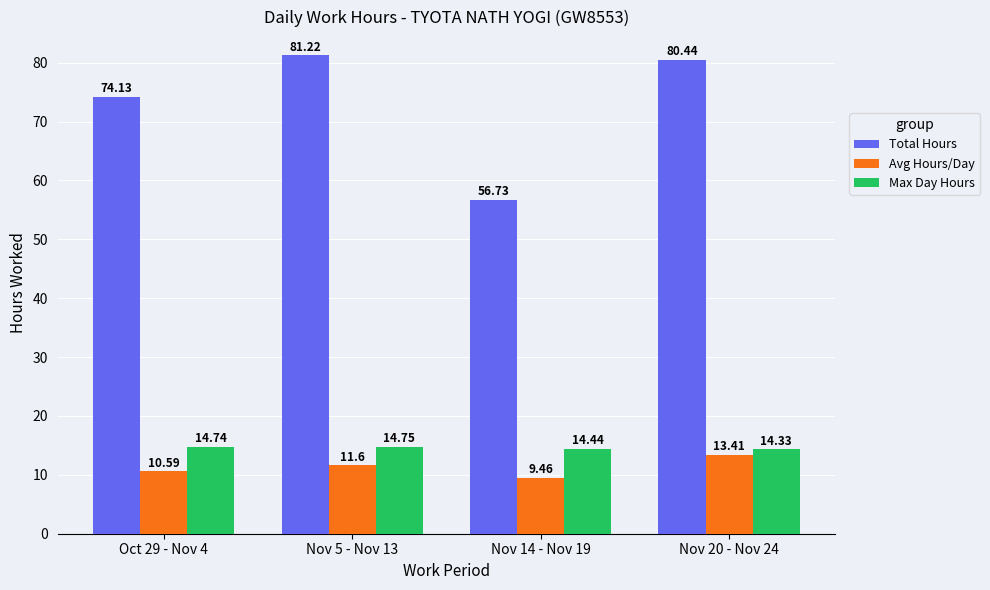

Count the number of data series in this chart.

3